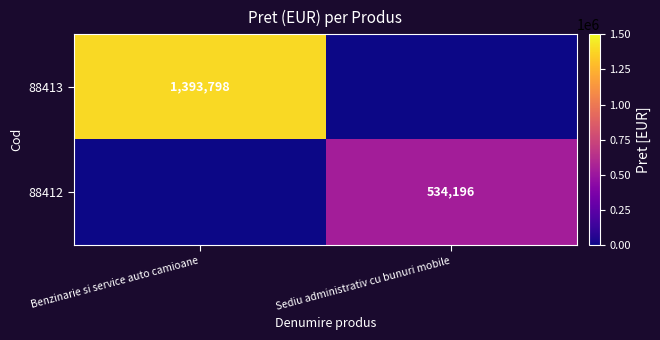

The 88412 series shows 199211.7 at Sediu administrativ cu bunuri mobile. True or false?

False